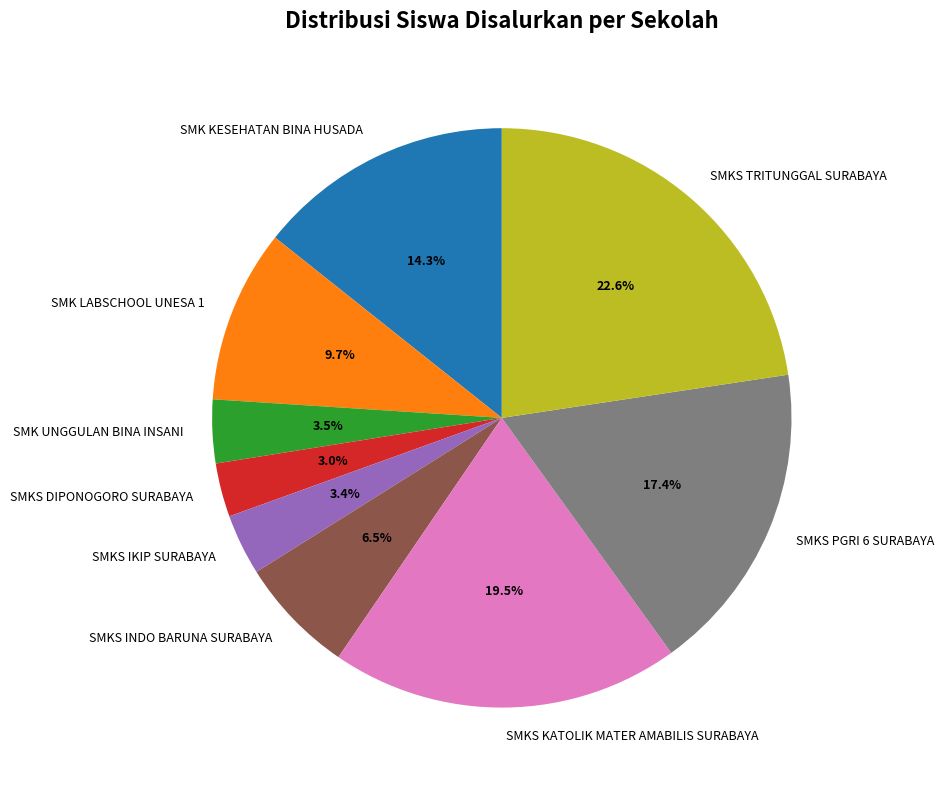

Is there a majority slice in this chart?

No